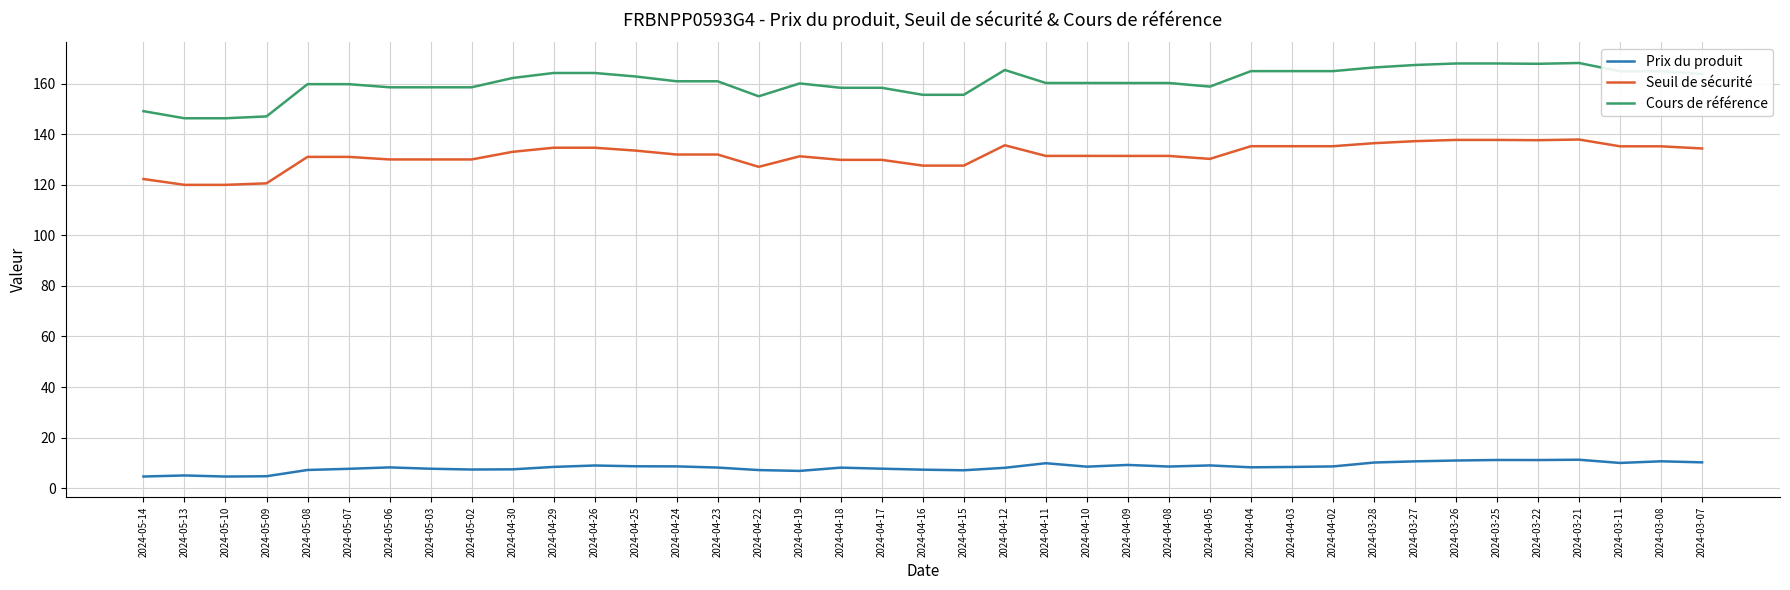

The Seuil de sécurité series shows 193.5 at 2024-04-26. True or false?

False